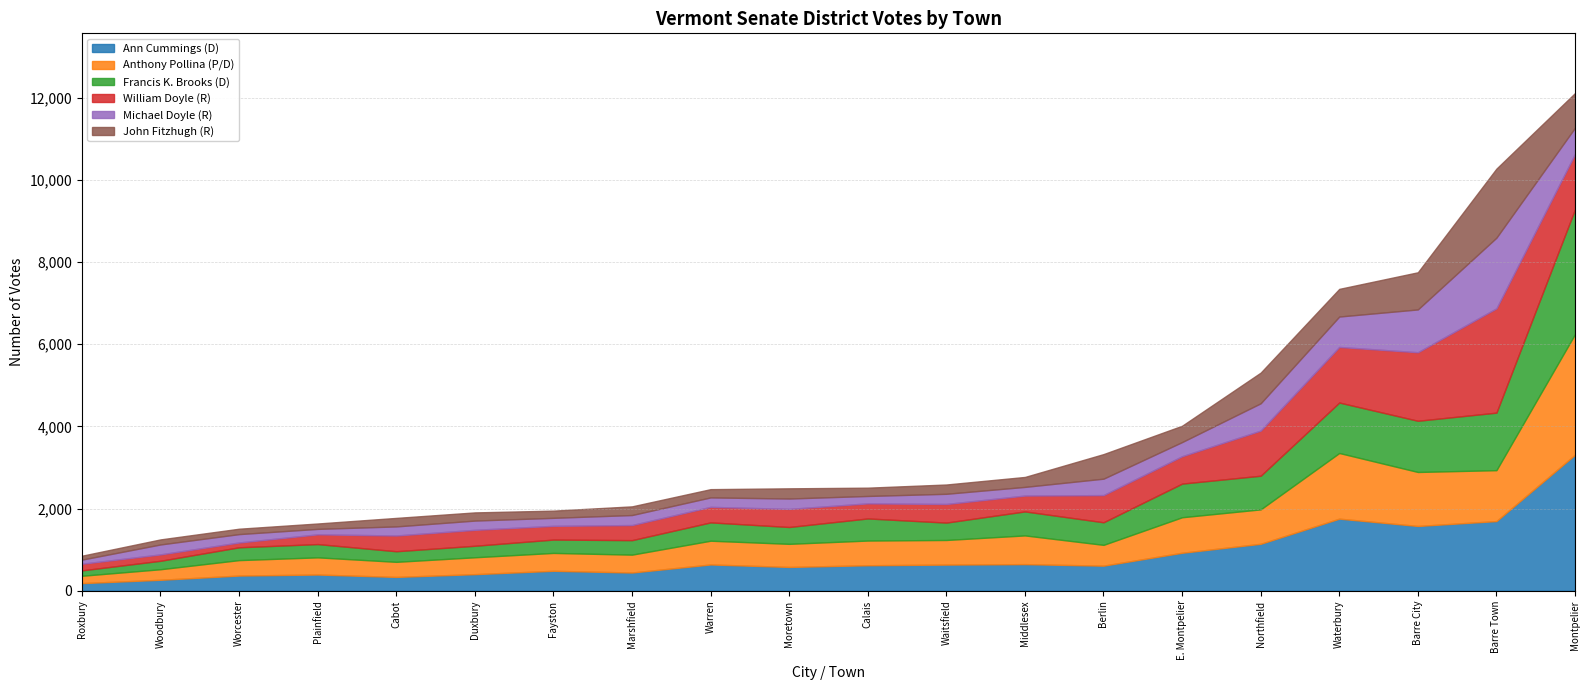

At which label does Anthony Pollina (P/D) reach its minimum?

Roxbury